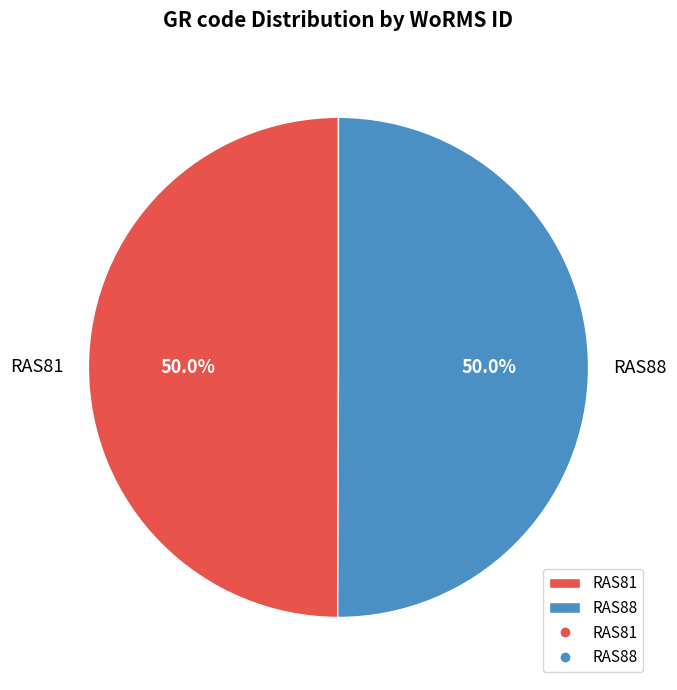

What percentage do RAS88 and RAS81 together represent?

100.0%